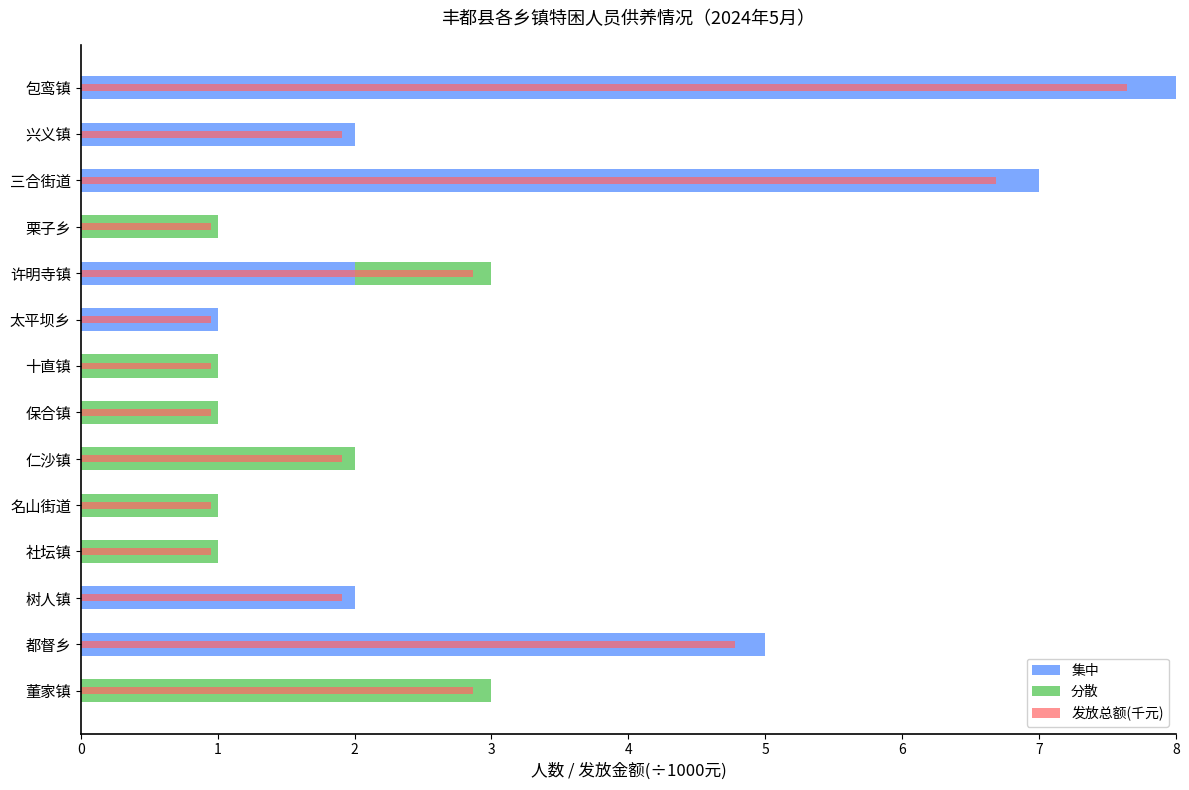

How many data points does each series have?

14